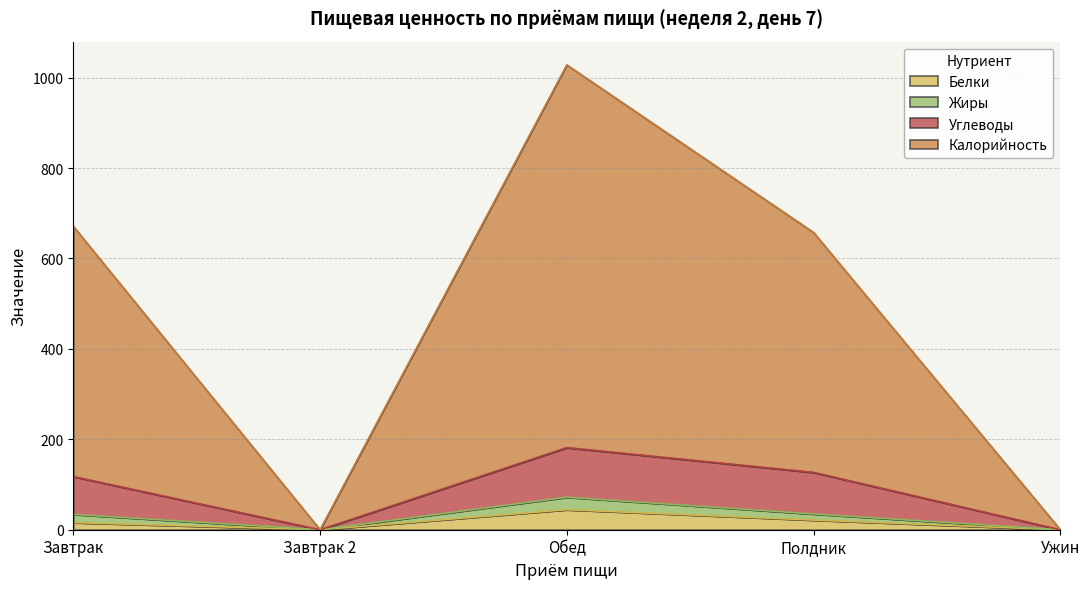

At which category is the sum across all series the highest?

Обед